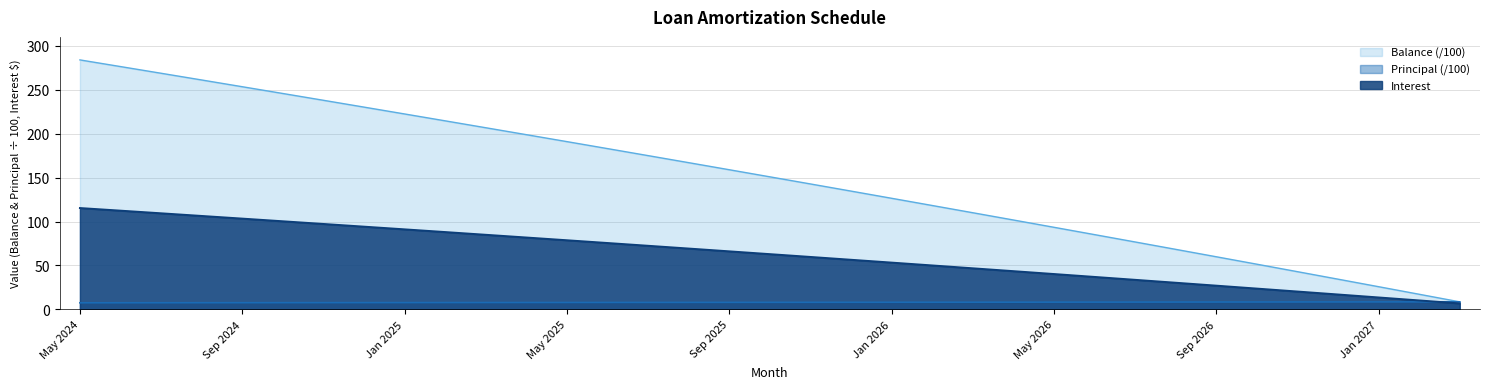

What is the highest value of the Principal series?

8.6